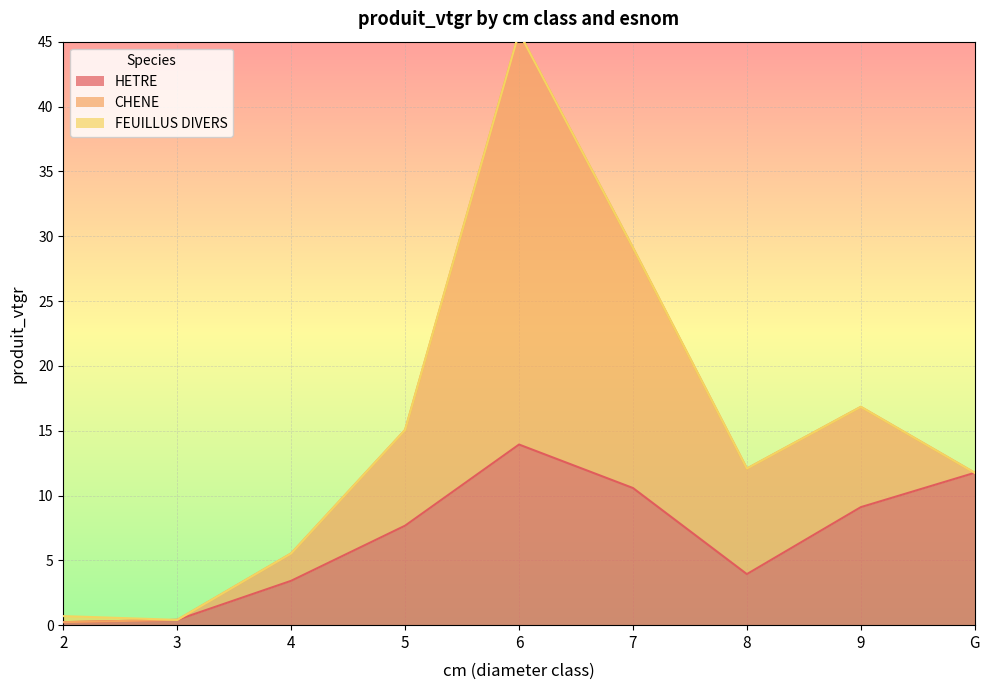

What is the highest value of the CHENE series?

31.8